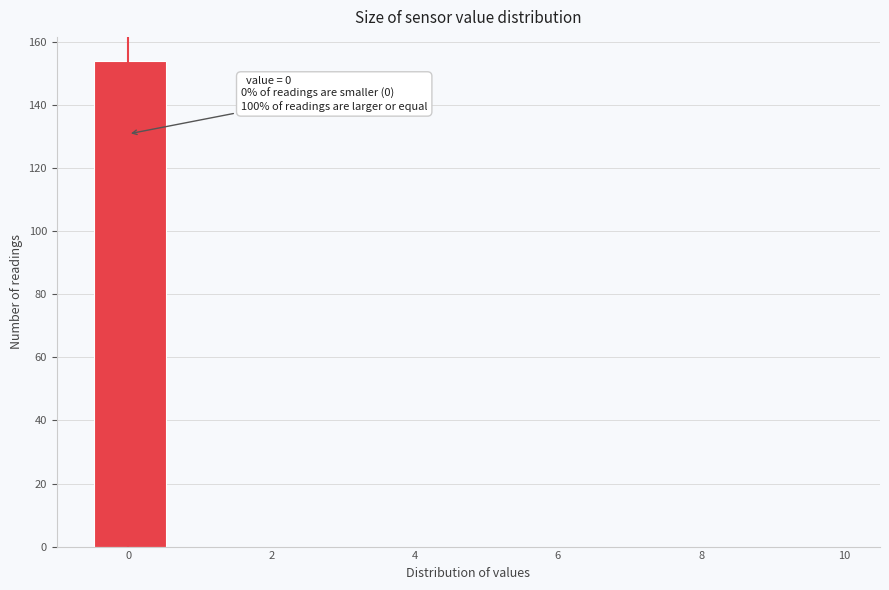

Over which range of the x-axis is the bar tallest?

-0.50 to 0.55